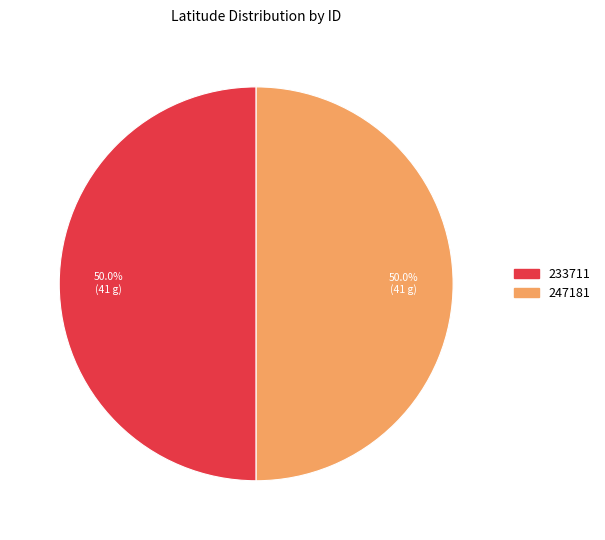

What is the ratio of the value at 247181 to the value at 233711?

1.0